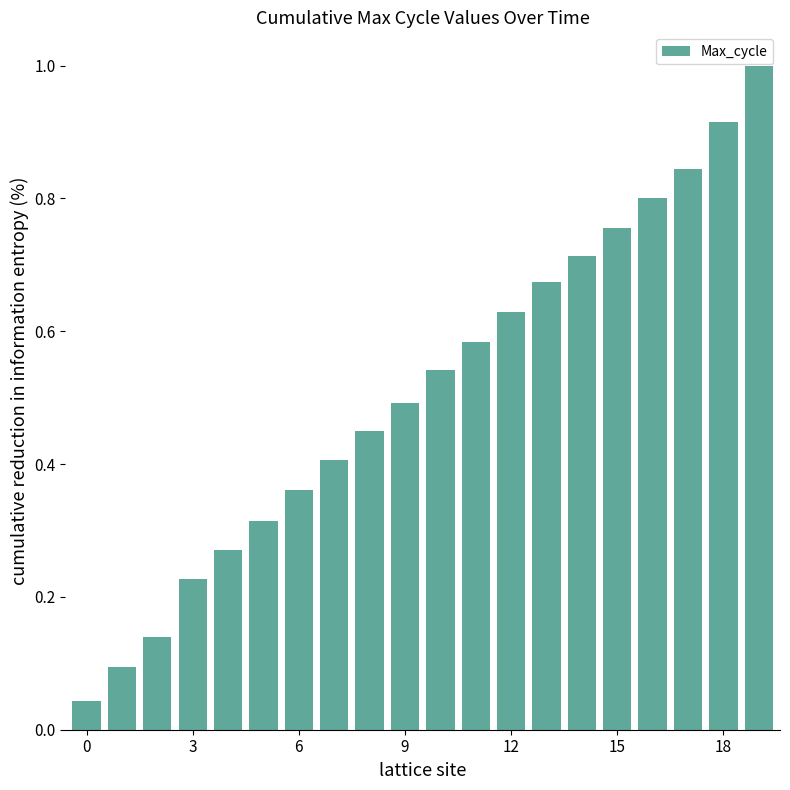

What is the maximum value shown in the chart?

1.0